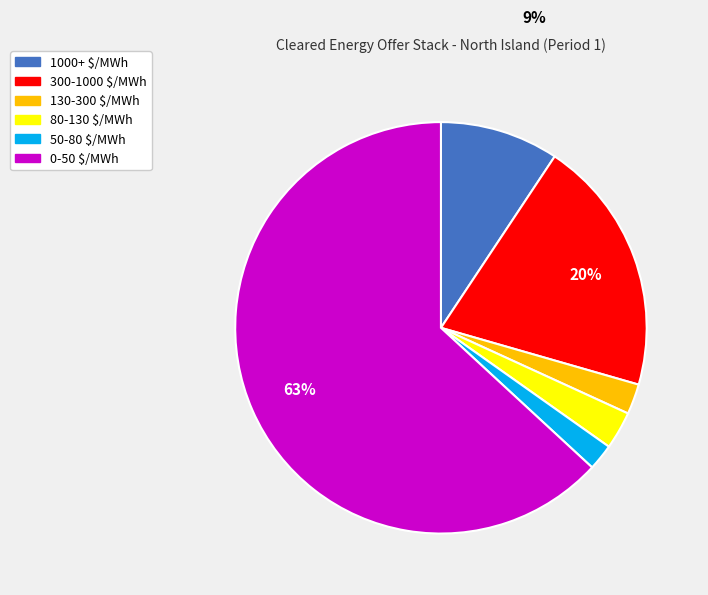

To the nearest percent, what portion does 1000+ $/MWh represent?

9%